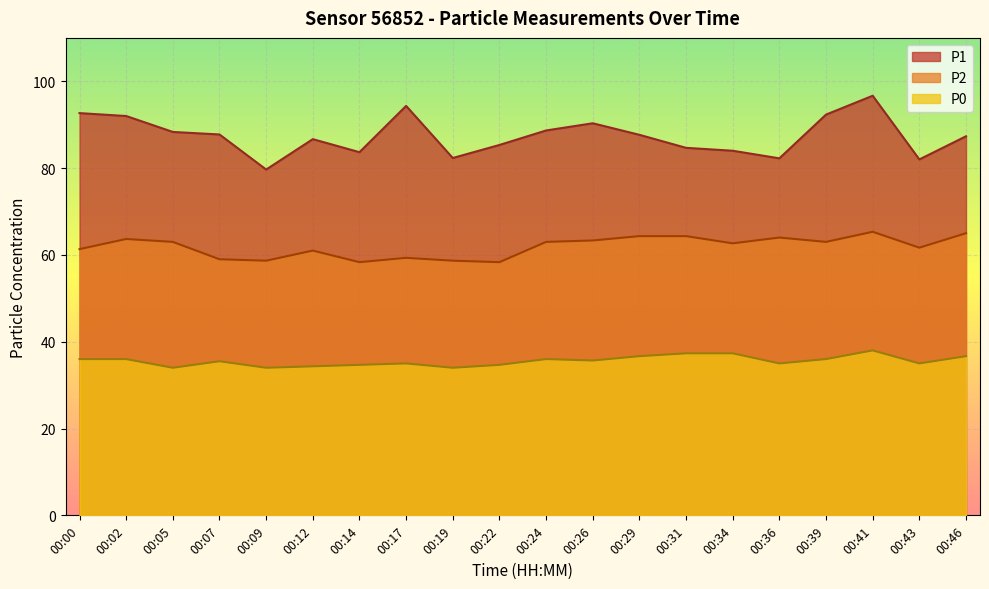

True or false: P2 has a value of 63.0 at 00:05.

True